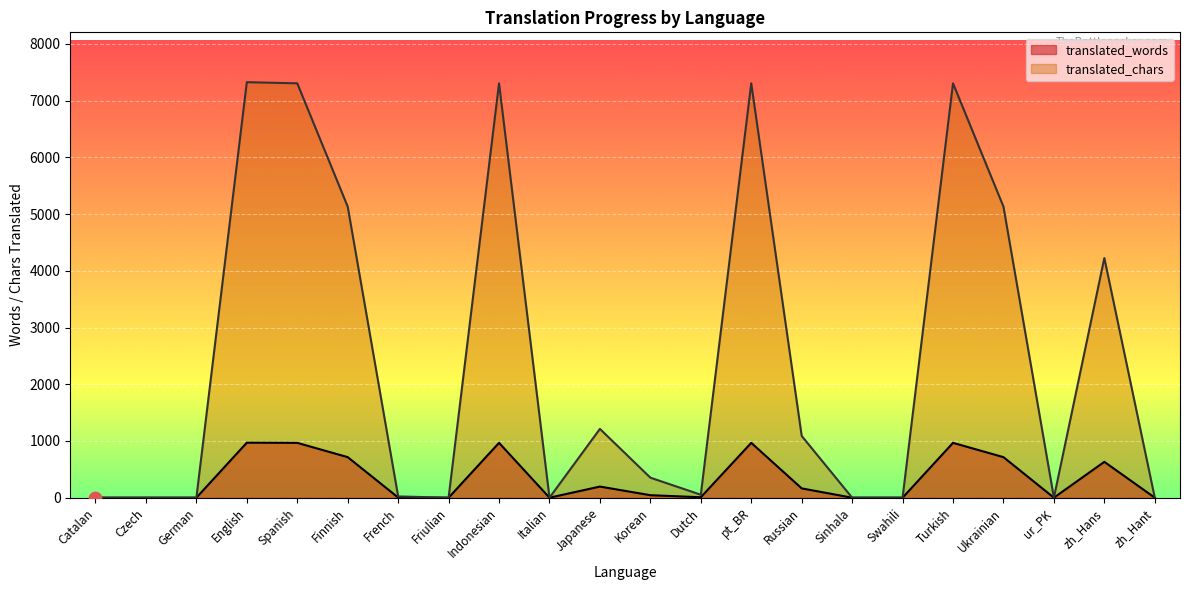

At how many categories does at least one series exceed 5061?

7